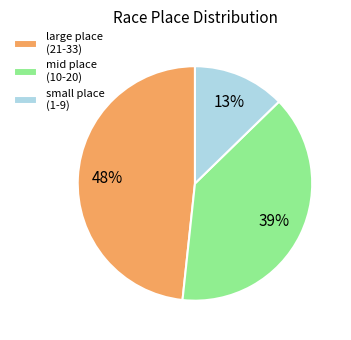

Which slice is the smallest?

small place (1-9)